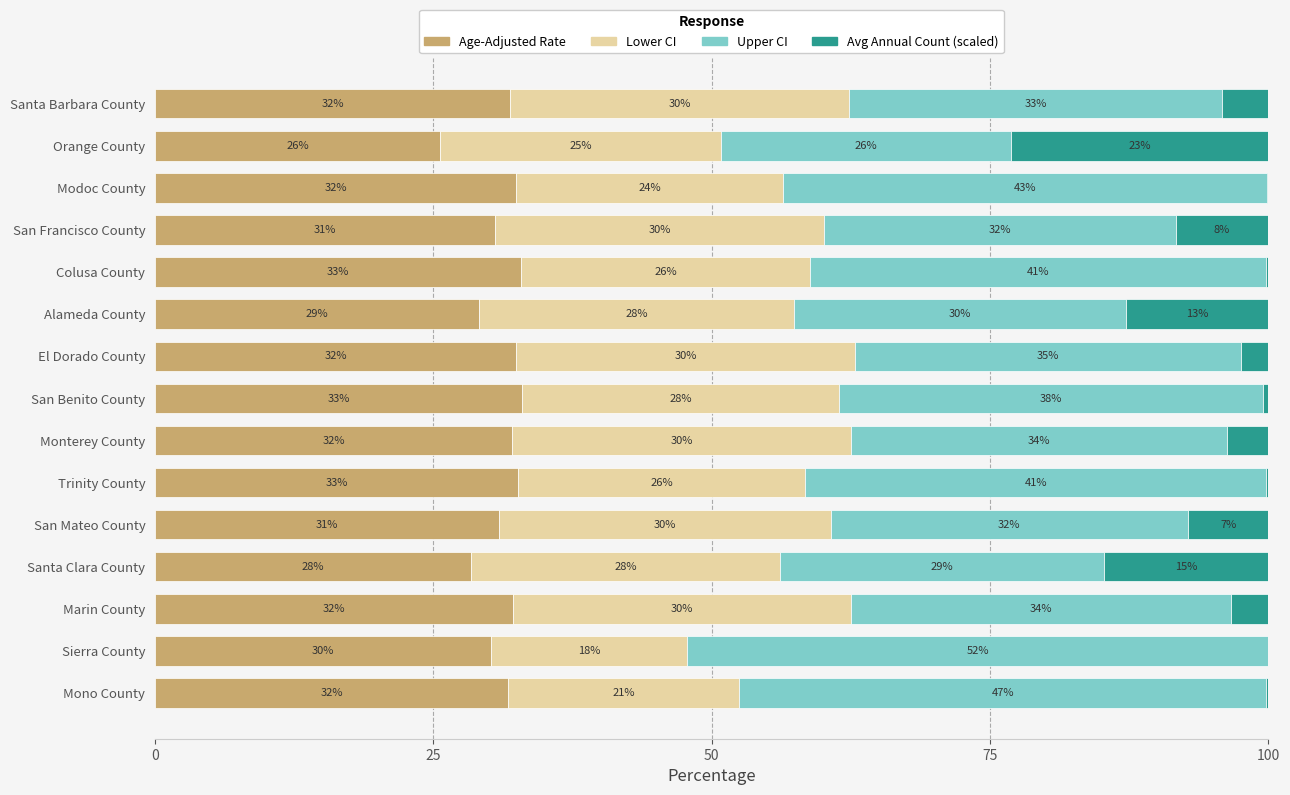

The Age-Adjusted Rate series shows 18.7 at Modoc County. True or false?

False